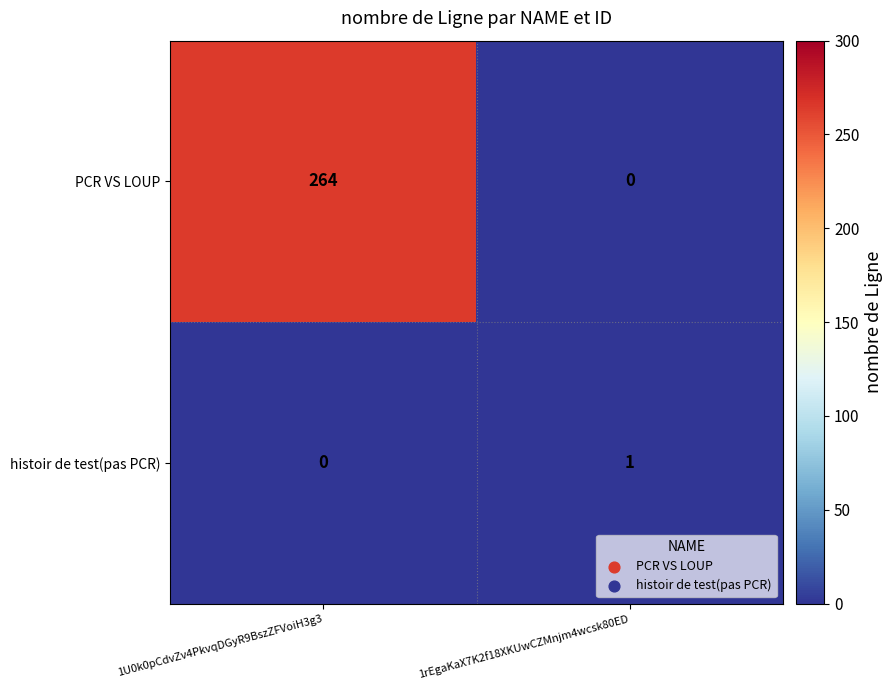

The value of histoir de test(pas PCR) at 1rEgaKaX7K2f18XKUwCZMnjm4wcsk80ED is 1. True or false?

True